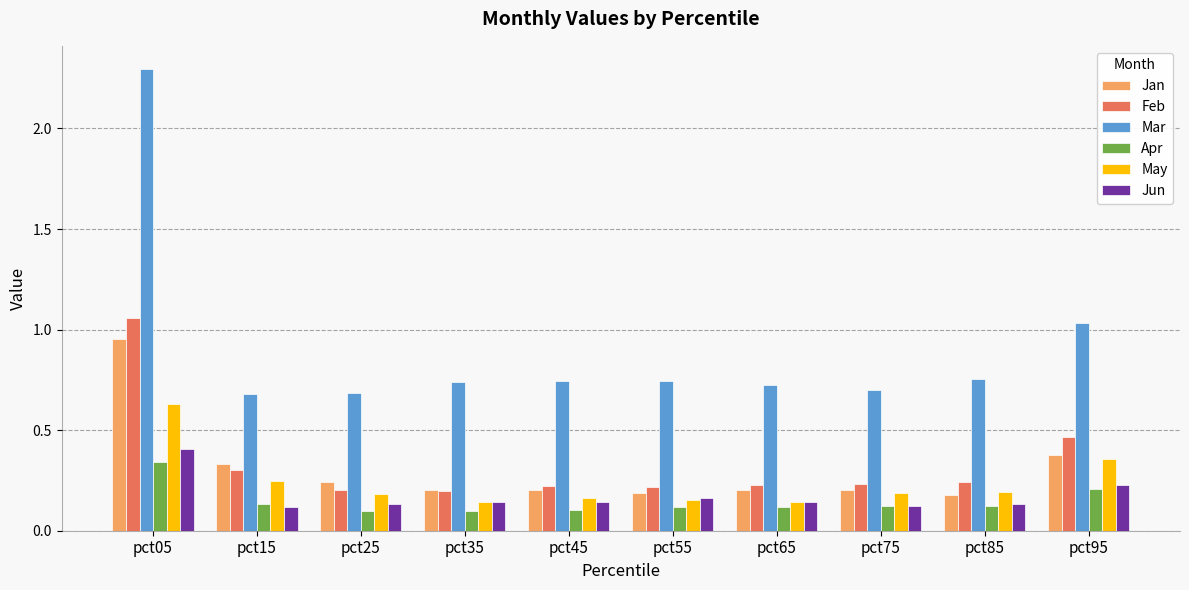

What is the sum of all Jan values?

3.1